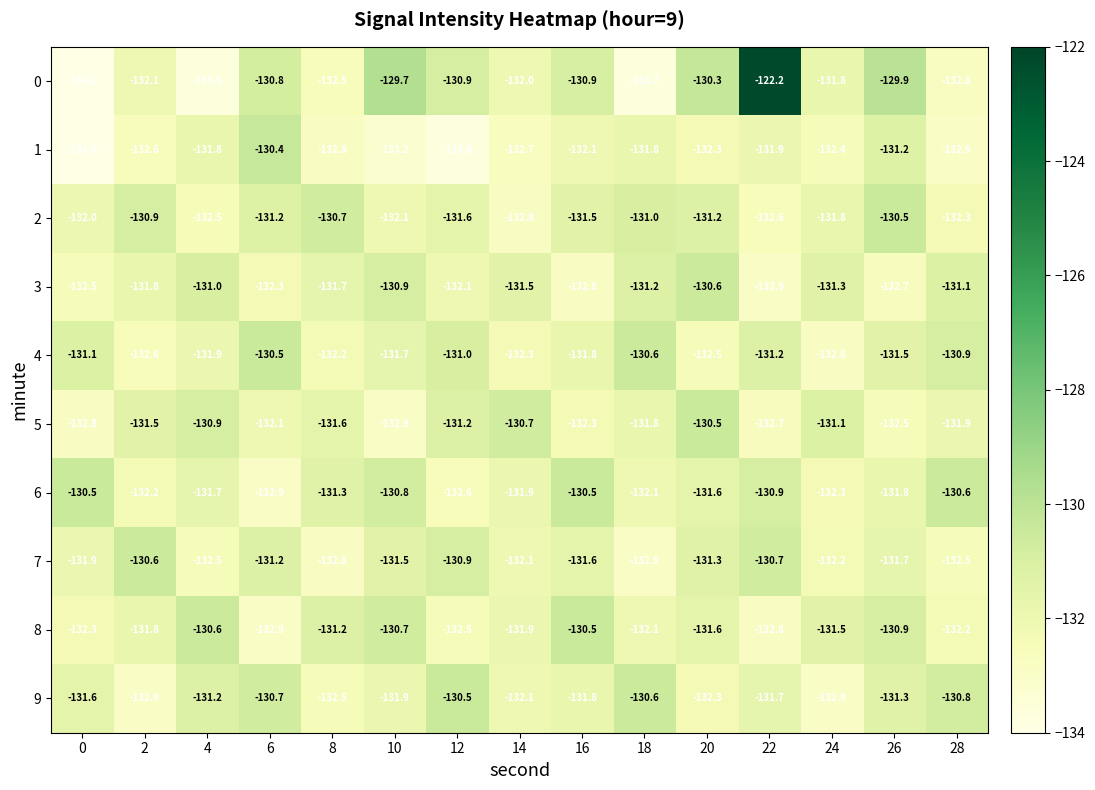

The value of 7 at 4 is -173.6. True or false?

False